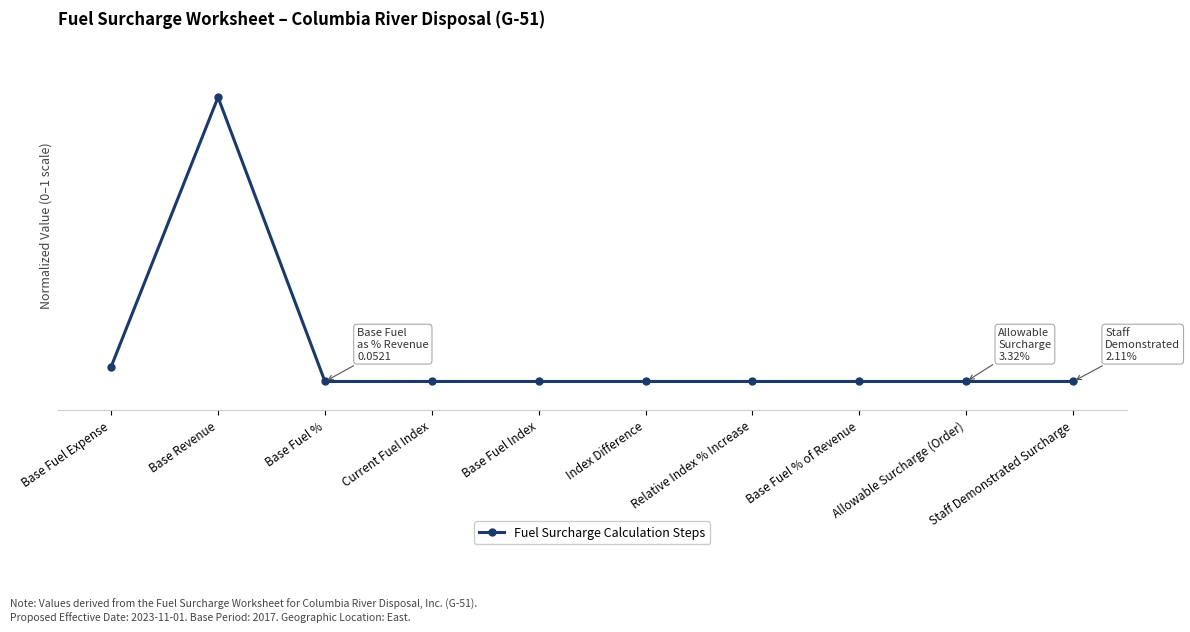

Reading left to right, extract all data points from this chart.

Base Fuel Expense=0.1	Base Revenue=1.0	Base Fuel %=0.0	Current Fuel Index=0.0	Base Fuel Index=0.0	Index Difference=0.0	Relative Index % Increase=0.0	Base Fuel % of Revenue=0.0	Allowable Surcharge (Order)=0.0	Staff Demonstrated Surcharge=0.0